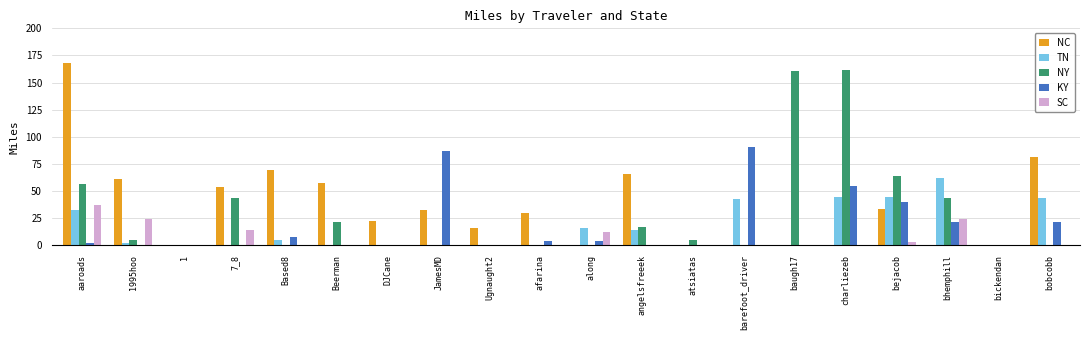

Count the number of data series in this chart.

5